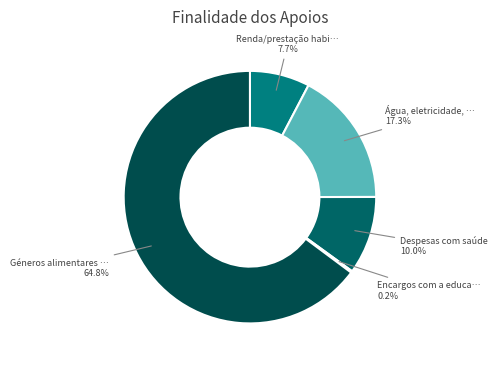

Which slice is the smallest?

Encargos com a educação